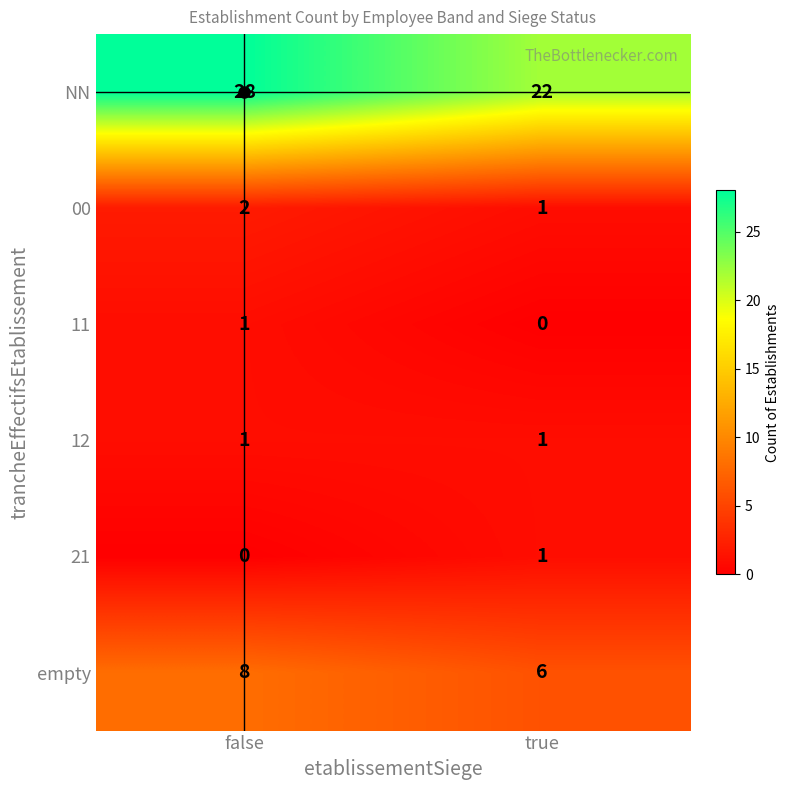

Rank the categories by 00 value from highest to lowest.

false, true